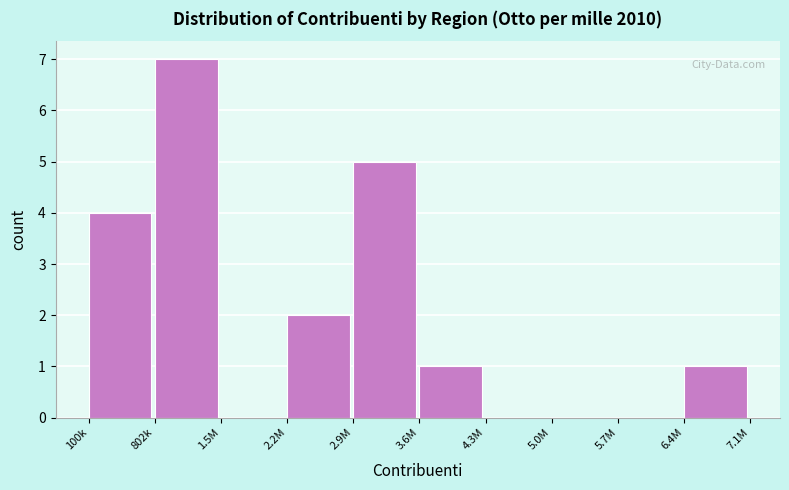

Reading left to right, extract all data points from this chart.

100k=4	802k=7	1.5M=0	2.2M=2	2.9M=5	3.6M=1	4.3M=0	5.0M=0	5.7M=0	6.4M=1